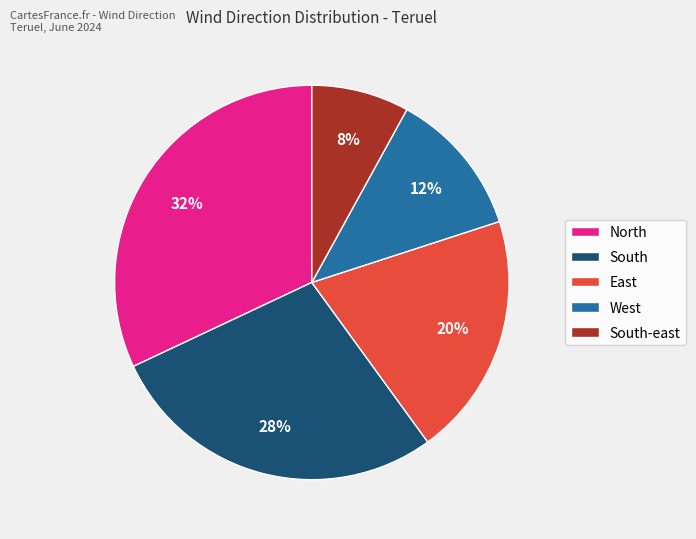

Does any single category account for the majority?

No